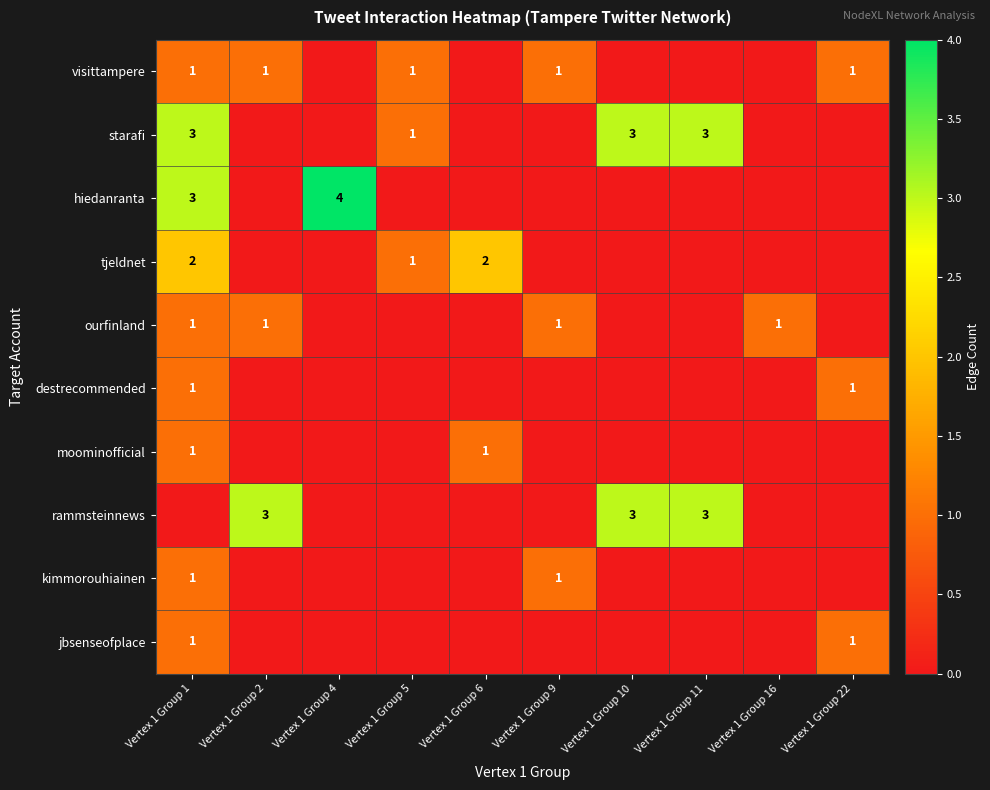

The destrecommended series shows 1 at Vertex 1 Group 1. True or false?

True